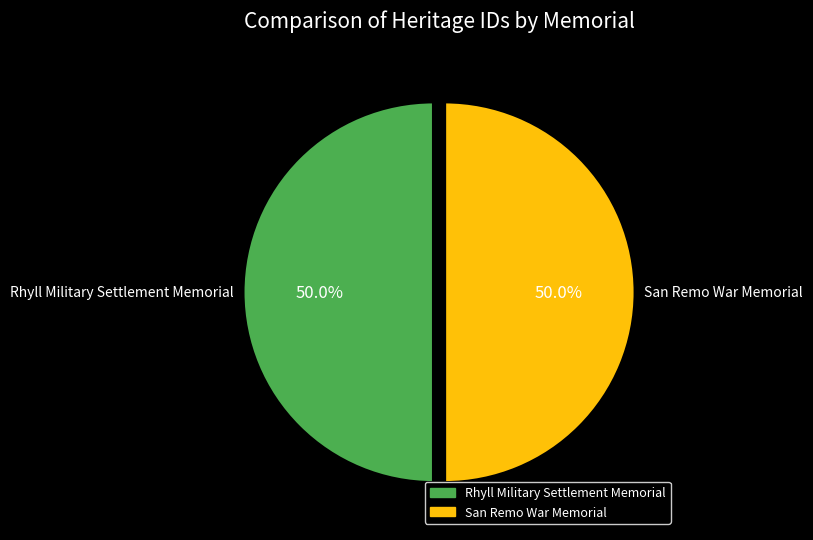

What is the ratio of the value at San Remo War Memorial to the value at Rhyll Military Settlement Memorial?

1.0